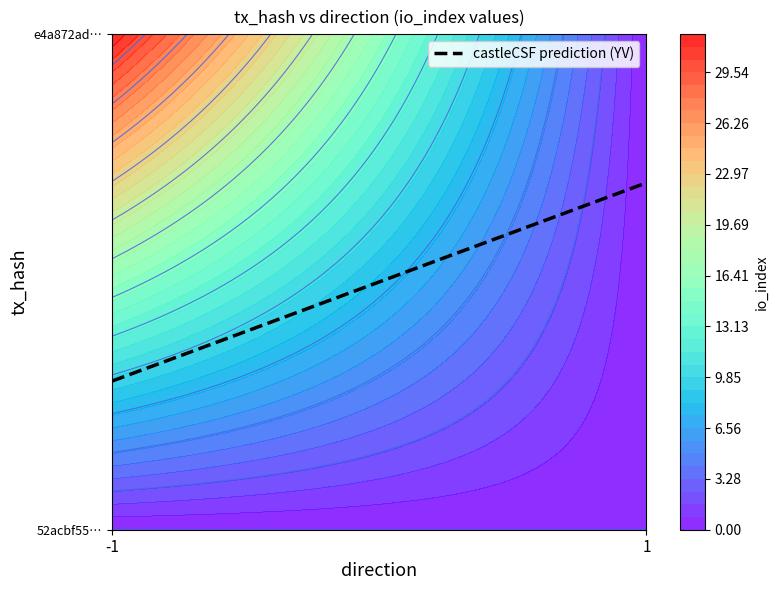

What is the sum of all e4a872ad22046284265e897823b4f14fc69139a values?

33